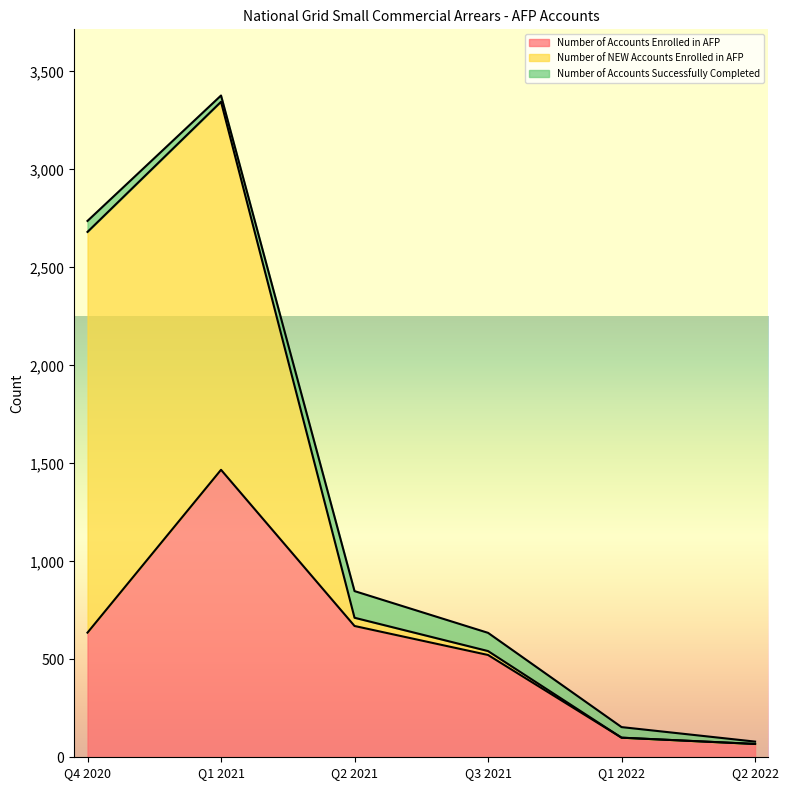

What are all the series names shown in the legend?

Number of Accounts Enrolled in AFP, Number of NEW Accounts Enrolled in AFP, Number of Accounts Successfully Completed